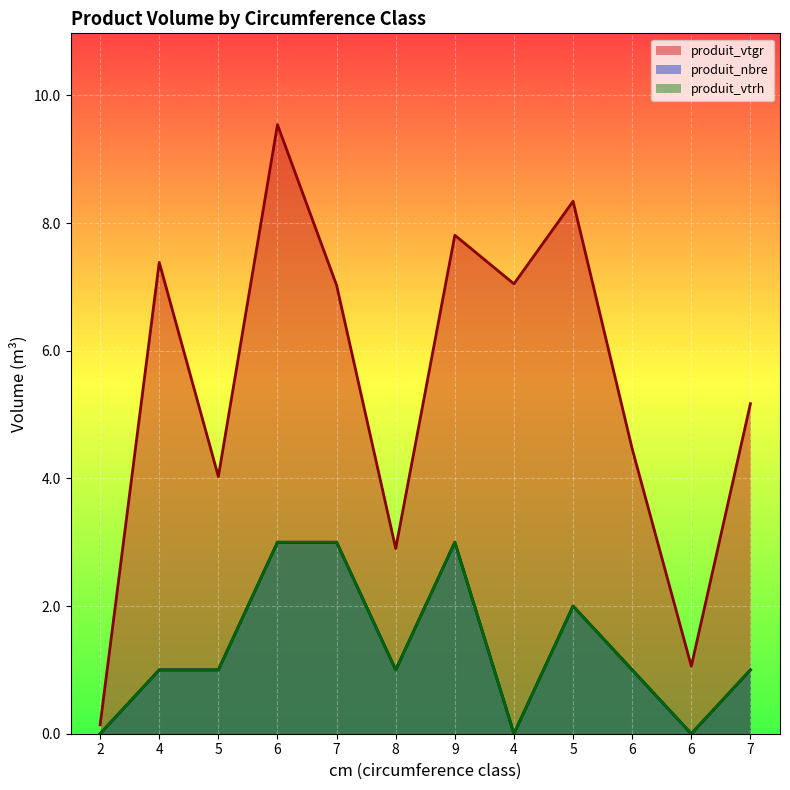

At which label does produit_nbre reach its peak?

6